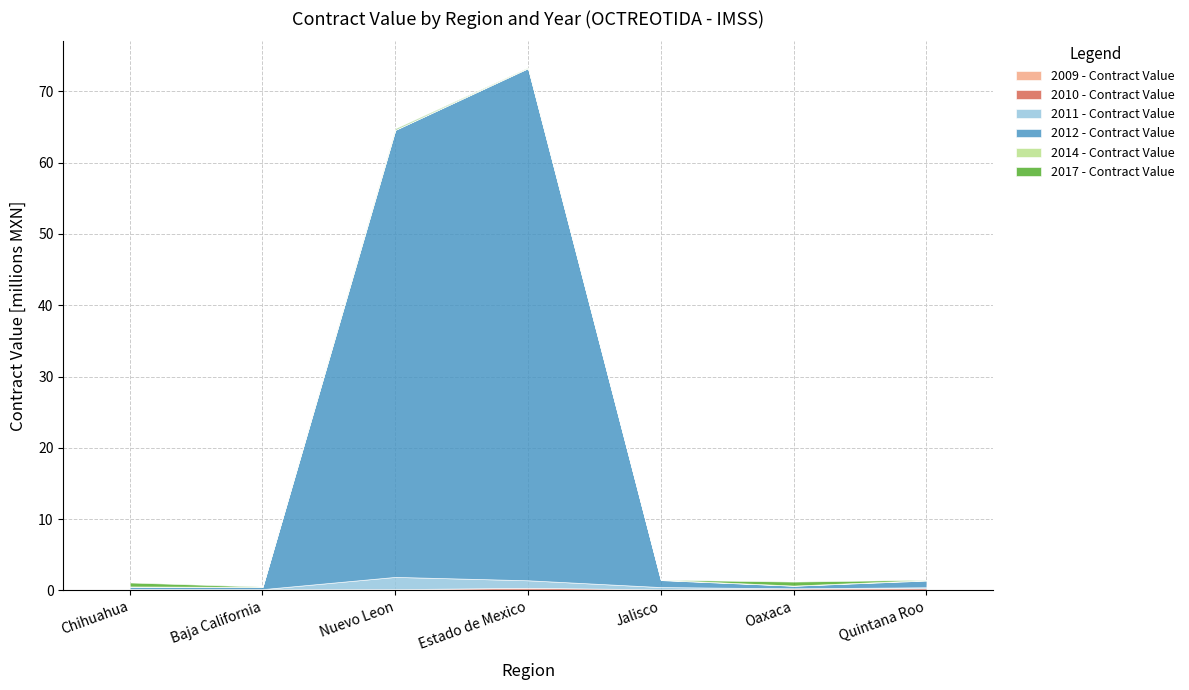

What is the sum of the 2017 - Contract Value values at Nuevo Leon and Chihuahua?

719486.3